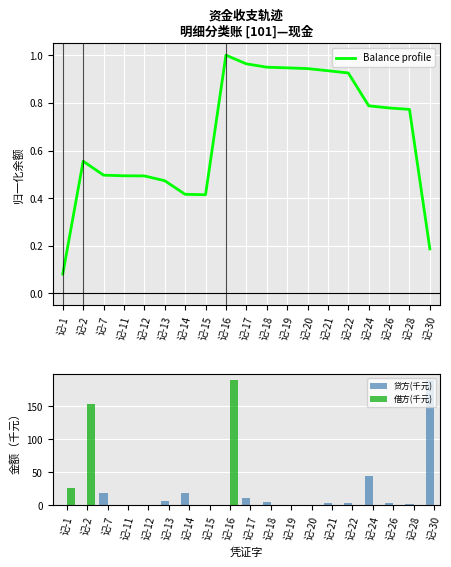

What is the sum of all 贷方(千元) values?

307.8